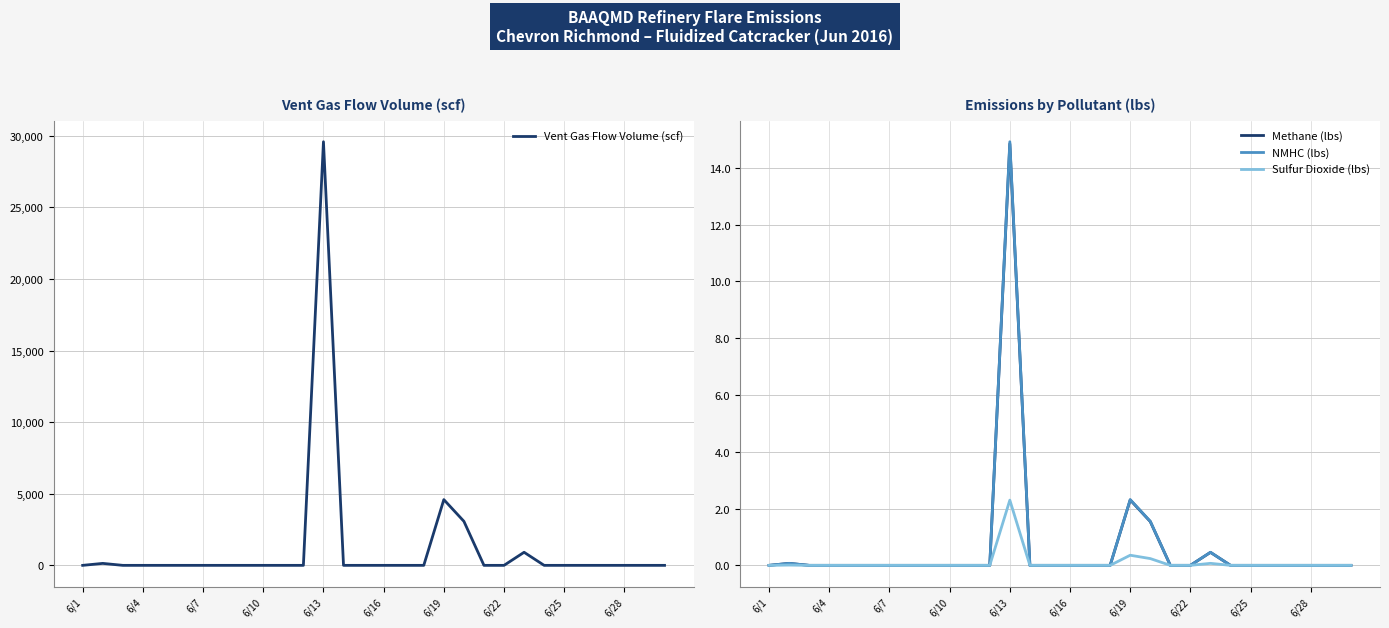

True or false: Methane (lbs) and Sulfur Dioxide (lbs) intersect in this chart.

False